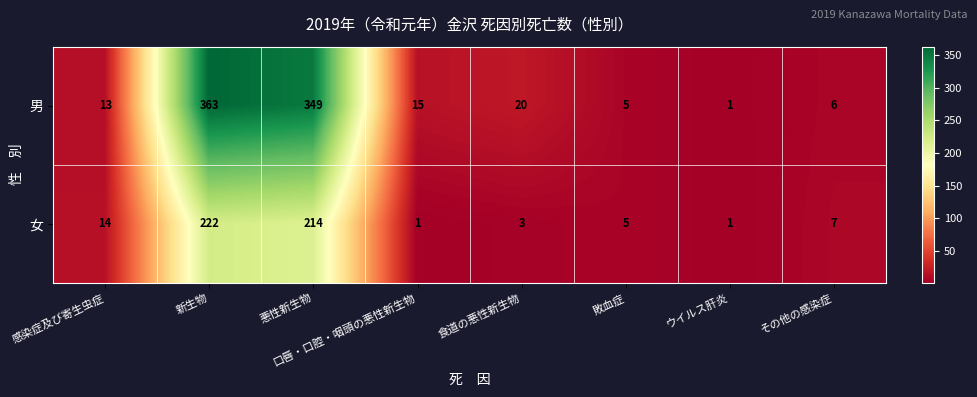

How many series are shown in this chart?

2